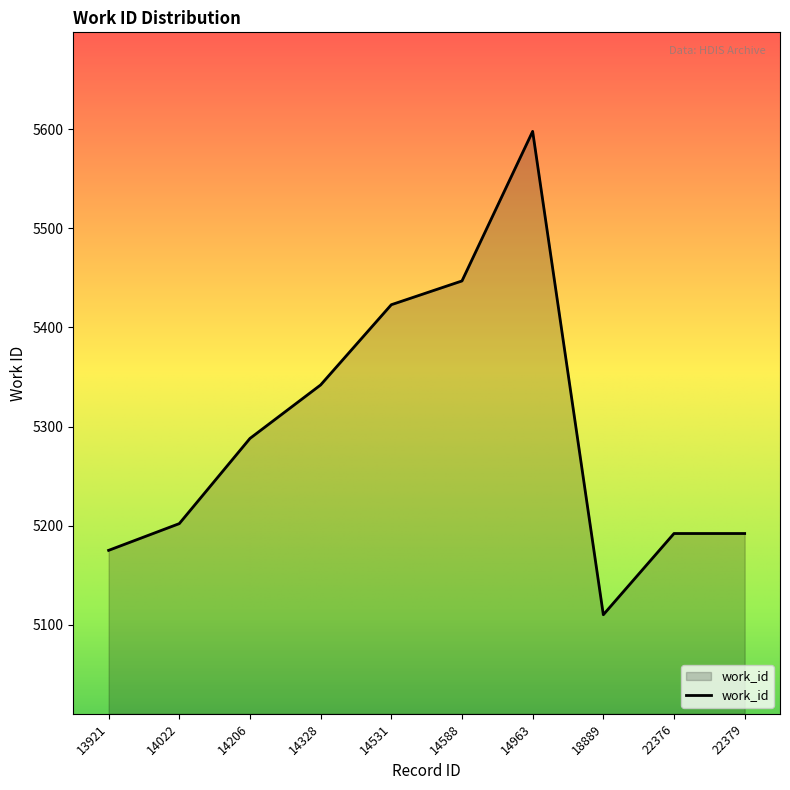

Reading left to right, extract all data points from this chart.

13921=5175	14022=5202	14206=5288	14328=5342	14531=5423	14588=5447	14963=5598	18889=5110	22376=5192	22379=5192